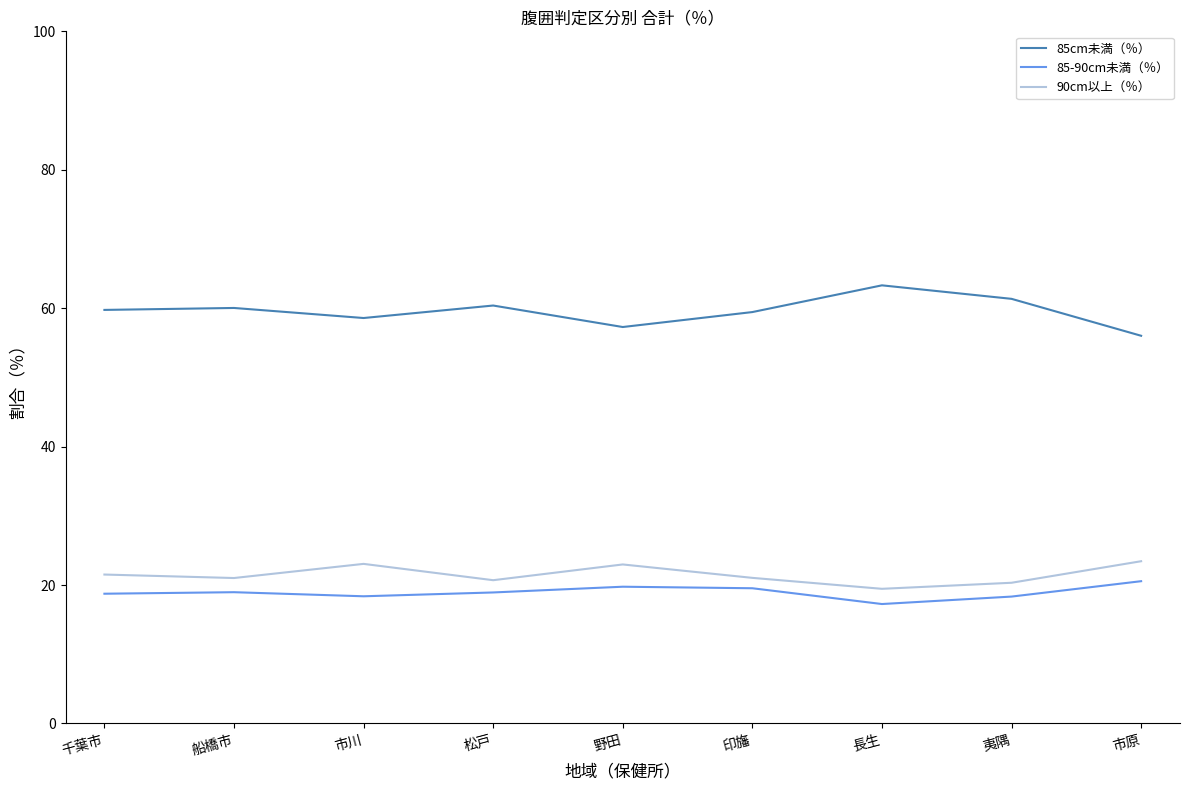

Rank the series at 市川 from lowest to highest value.

85-90cm未満（％）, 90cm以上（％）, 85cm未満（％）